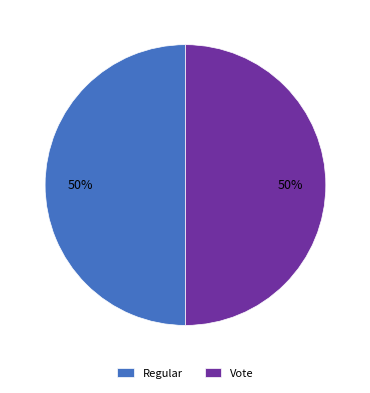

To the nearest percent, what is the combined percentage of Regular and Vote?

100%